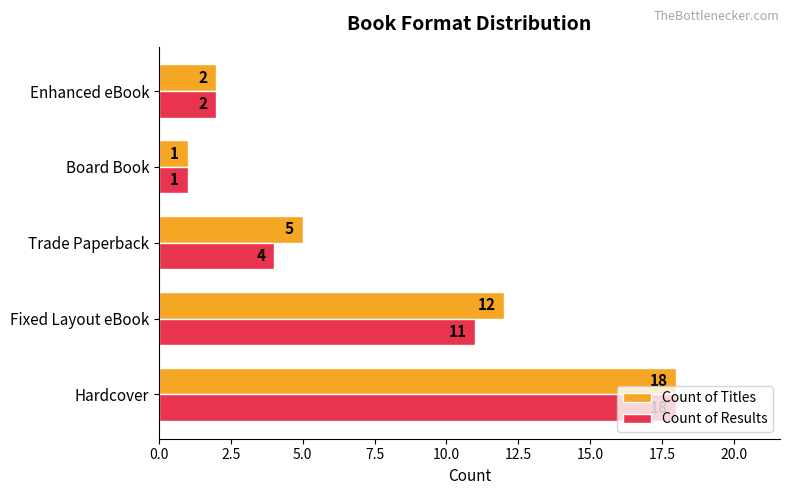

Is the value of Count of Results at Trade Paperback greater than the value of Count of Titles at Fixed Layout eBook?

No